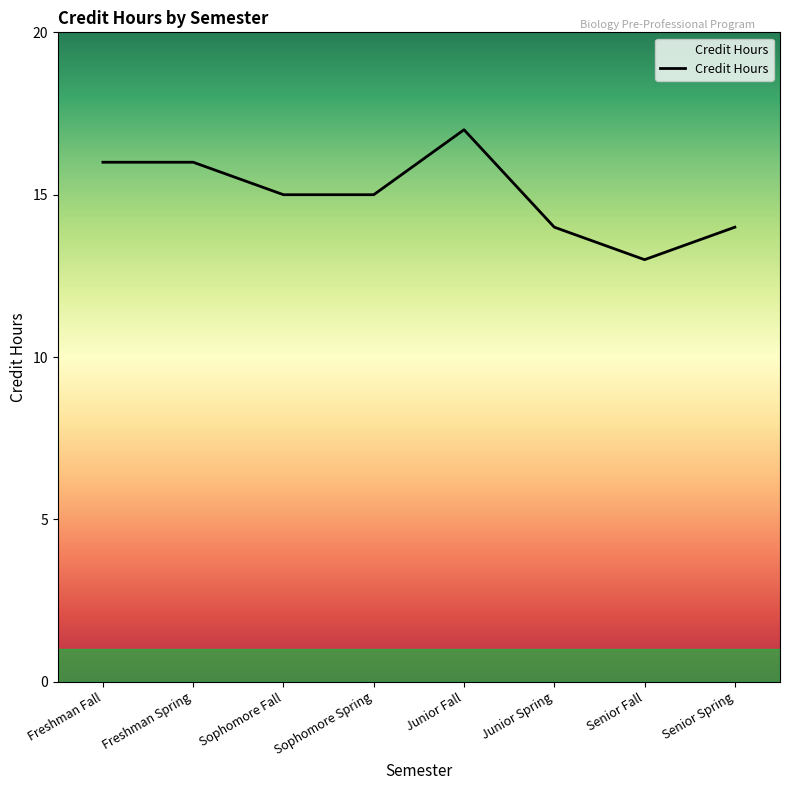

Read the value at Senior Spring.

14